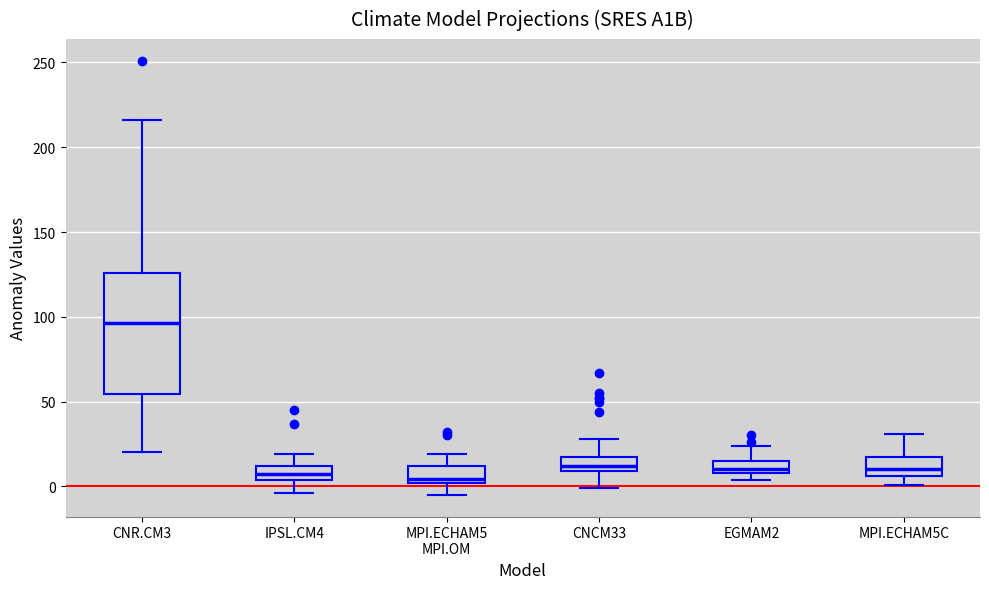

Where is the lower edge of the box for CNR.CM3 on the y-axis? The values are not printed on the chart, so give them approximately, as read against the axis.

55